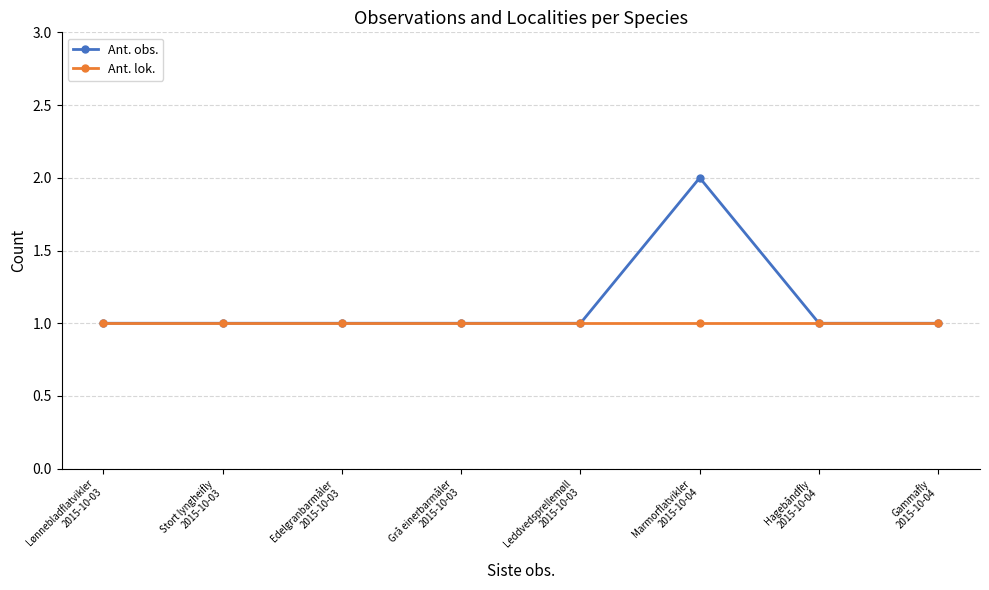

What is the sum of the Ant. obs. values at Stort lyngheifly
2015-10-03 and Leddvedsprellemøll
2015-10-03?

2